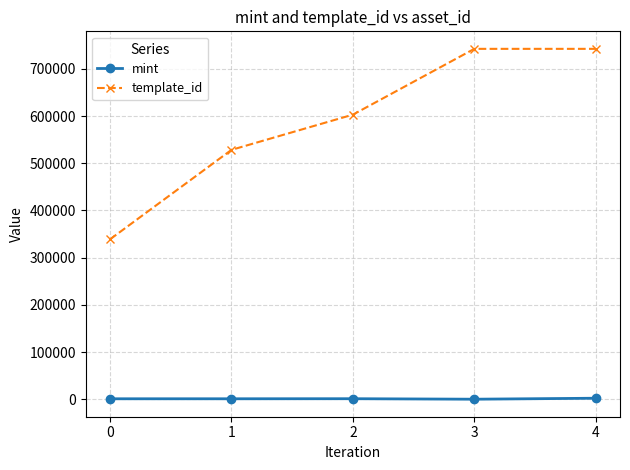

How many distinct data groups are displayed?

2